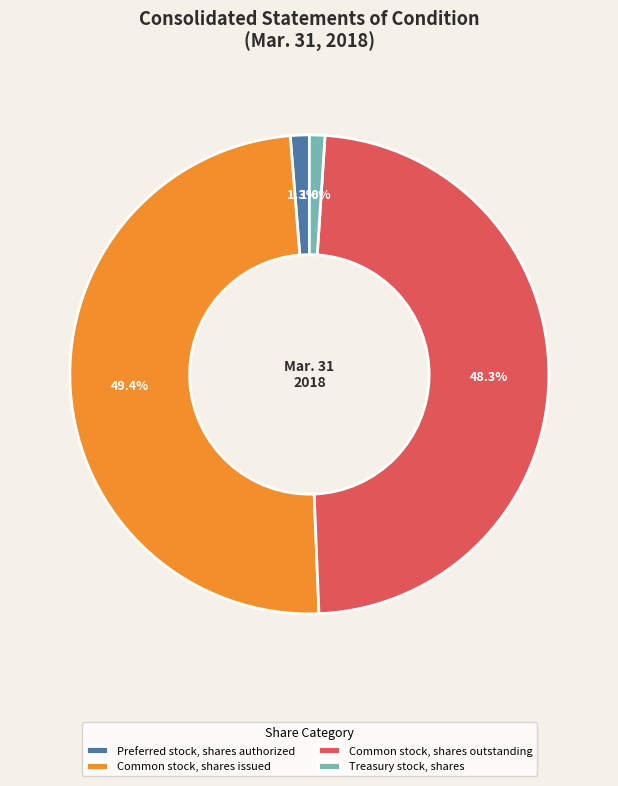

What is the largest slice in the pie chart?

Common stock, shares issued